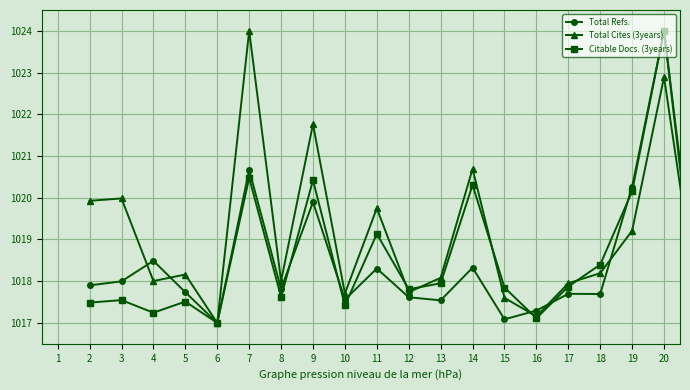

What is the lowest value of the Total Cites (3years) series?

1017.0